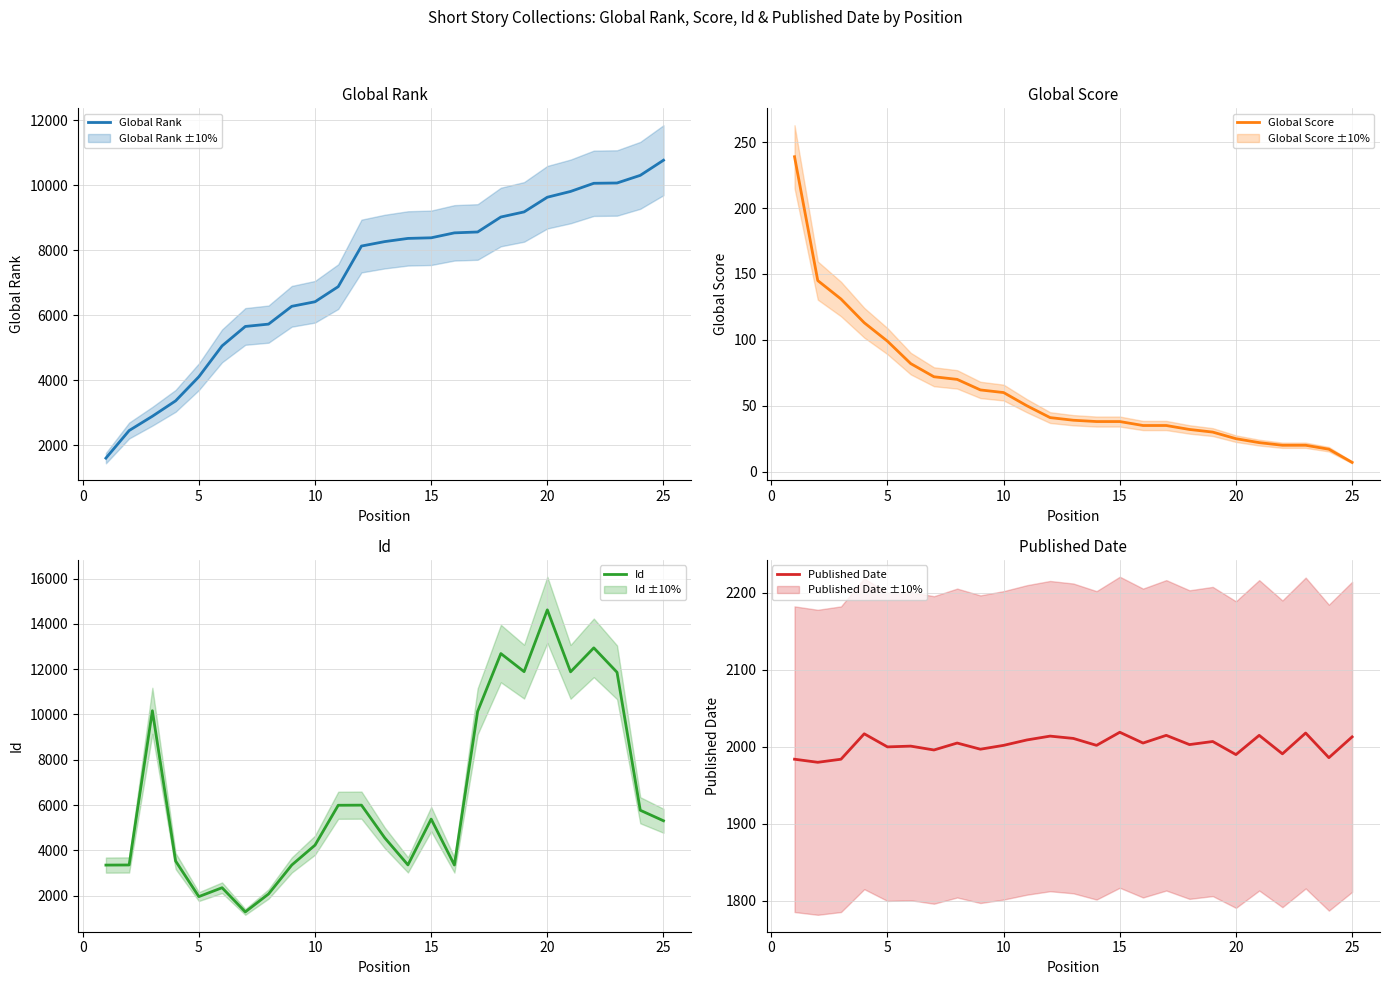

Which series ends up on top after the final intersection of Id and Global Rank?

Global Rank